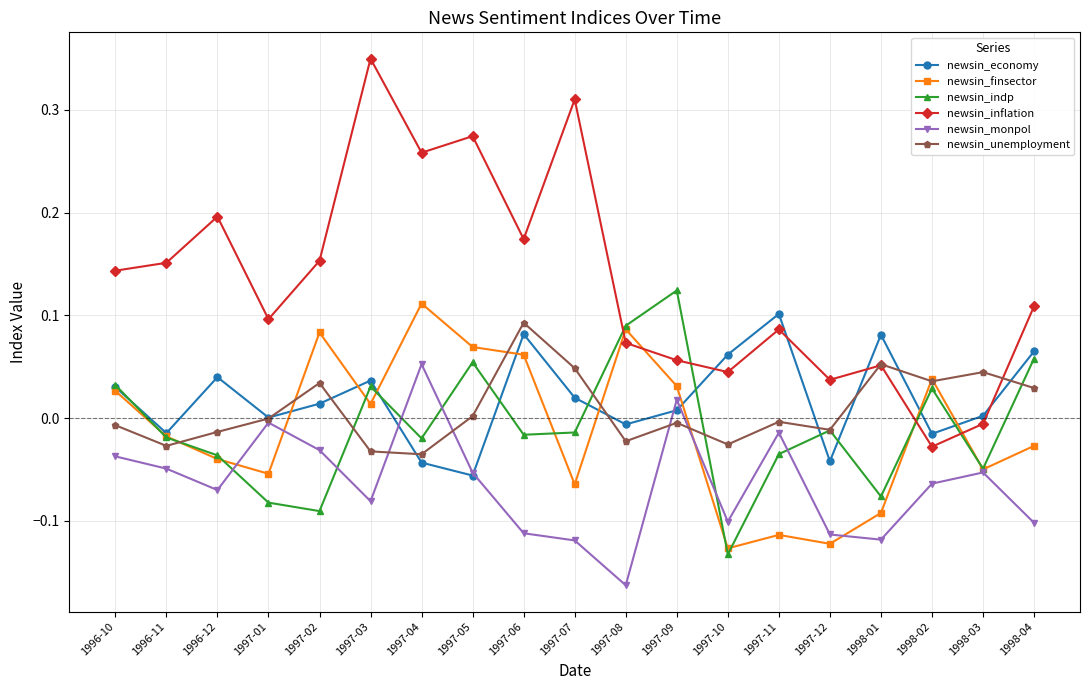

Which series has the largest range (max minus min)?

newsin_inflation